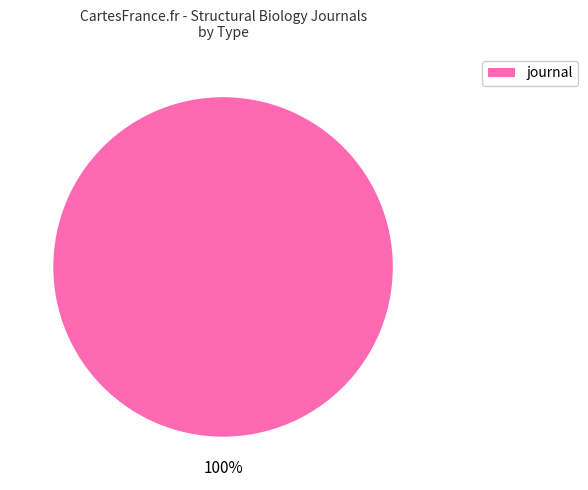

Is there any slice that represents more than half of the pie?

Yes